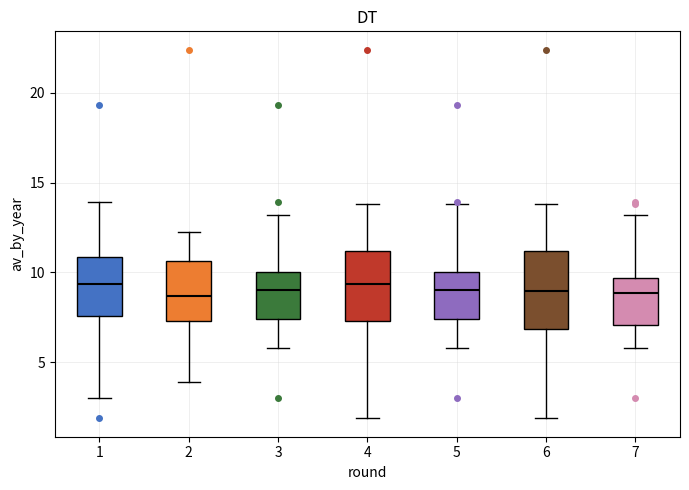

Reading left to right, transcribe this box plot: for each box, give where its median line is, the range the box spans, and where its two whiskers end, as read against the y-axis. The values are not printed on the chart, so give them approximately, as read against the axis.

1: median 9.5, box 7.5 to 11.0, whiskers 3.0 to 14.0
2: median 8.5, box 7.5 to 10.5, whiskers 4.0 to 12.5
3: median 9.0, box 7.5 to 10.0, whiskers 6.0 to 13.0
4: median 9.5, box 7.5 to 11.0, whiskers 2.0 to 14.0
5: median 9.0, box 7.5 to 10.0, whiskers 6.0 to 14.0
6: median 9.0, box 7.0 to 11.0, whiskers 2.0 to 14.0
7: median 9.0, box 7.0 to 9.5, whiskers 6.0 to 13.0